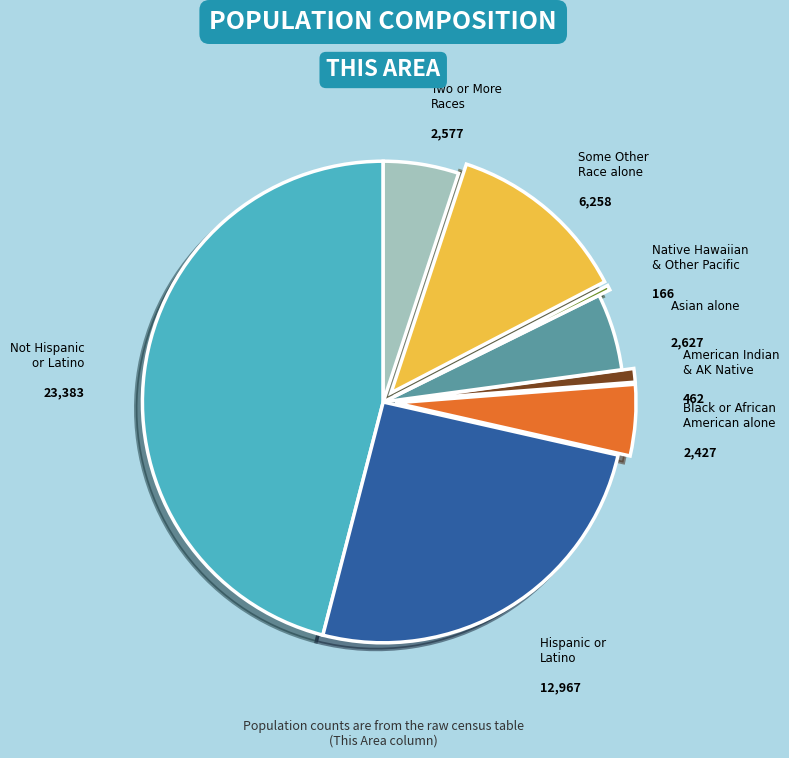

Between Not Hispanic or Latino and Black or African American alone, which is larger?

Not Hispanic or Latino